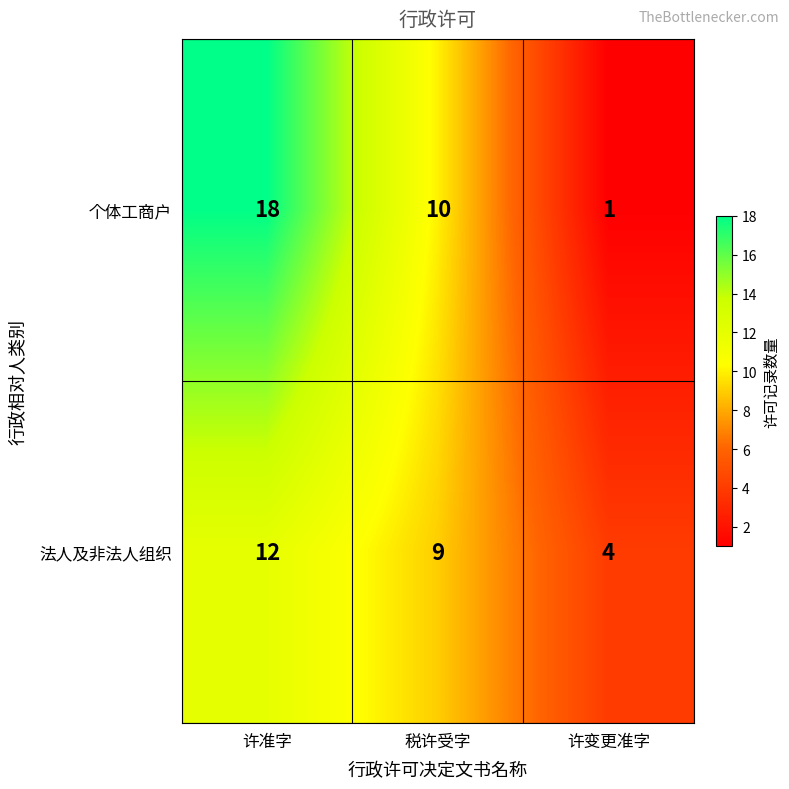

Count the number of data series in this chart.

2